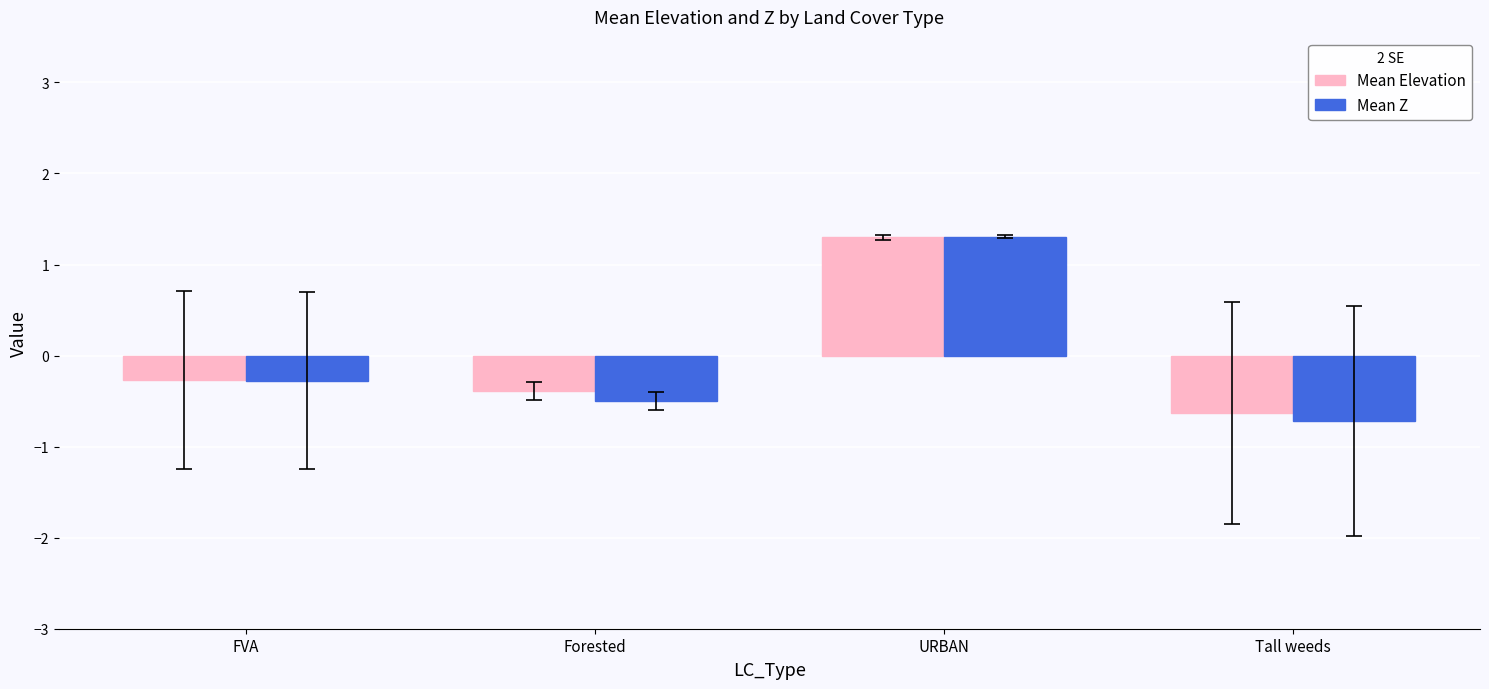

What position from the right is Tall weeds?

1